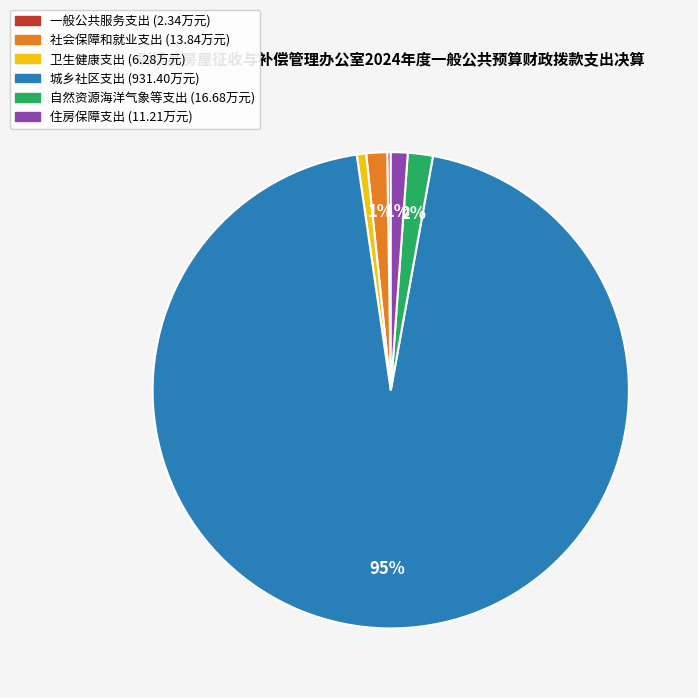

To the nearest percent, what is the difference between the largest and smallest slice percentages?

95%